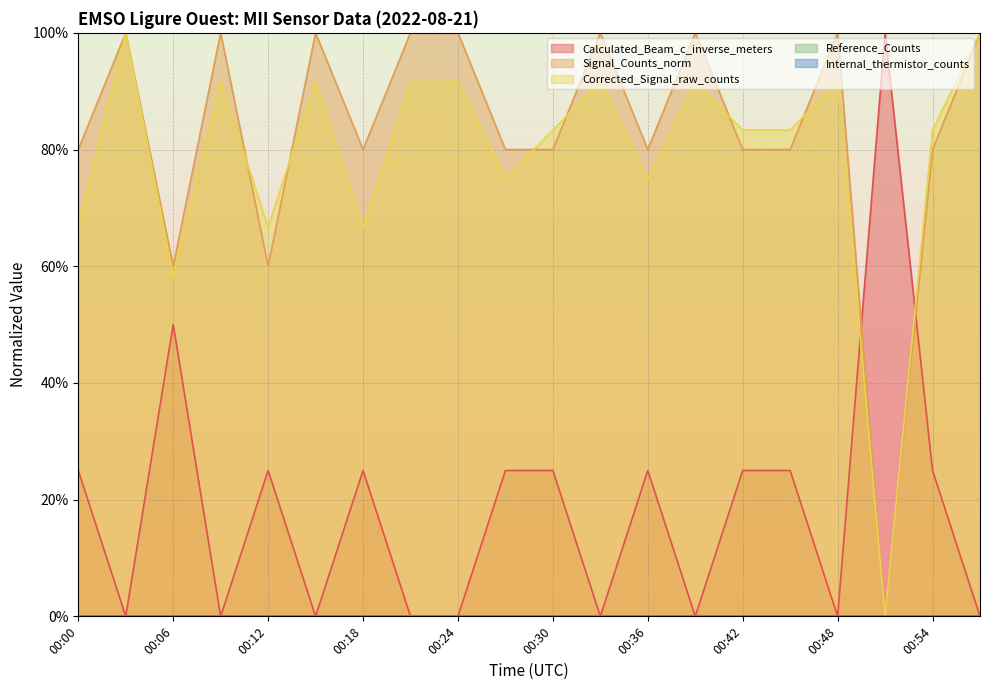

True or false: Corrected_Signal_raw_counts and Signal_Counts_norm cross at least once.

True